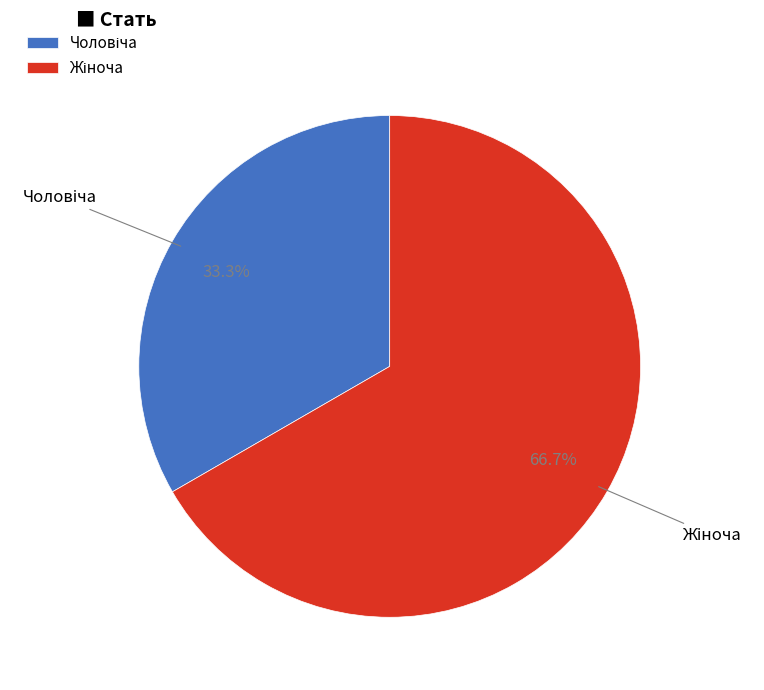

Is there any slice that represents more than half of the pie?

Yes